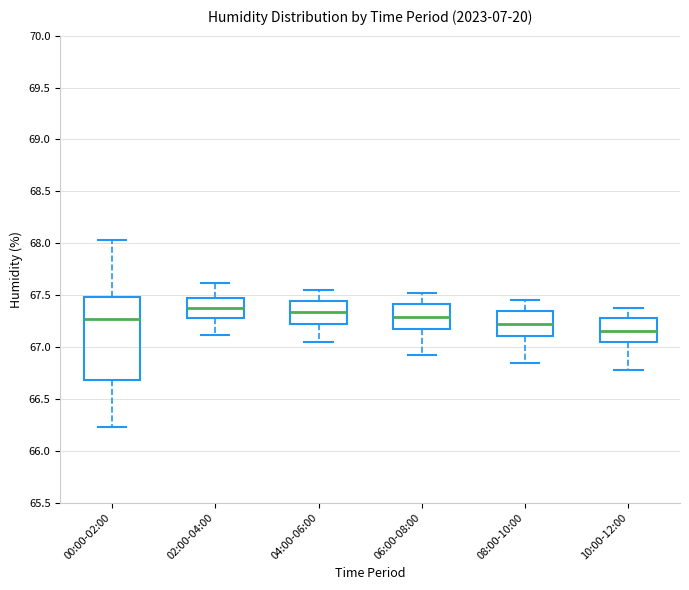

Where does the upper whisker of the box for 02:00-04:00 end on the y-axis? The values are not printed on the chart, so give them approximately, as read against the axis.

67.60